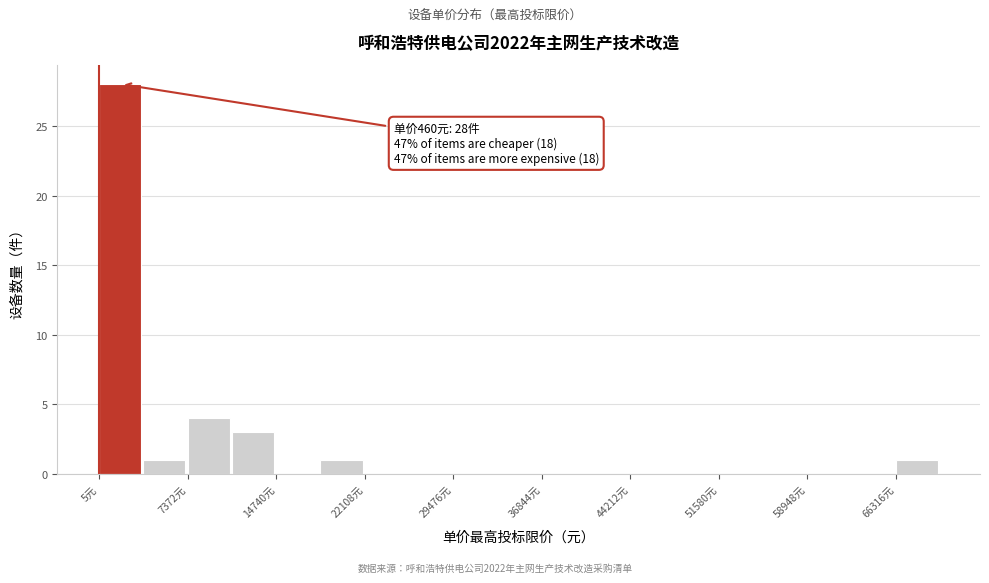

Around what value on the x-axis is the tallest bar? Give the approximate position of its centre, as read against the axis.

2000